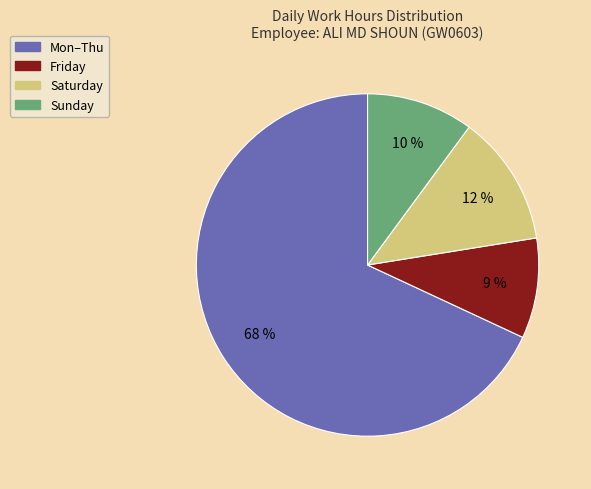

Is there any slice that represents more than half of the pie?

Yes